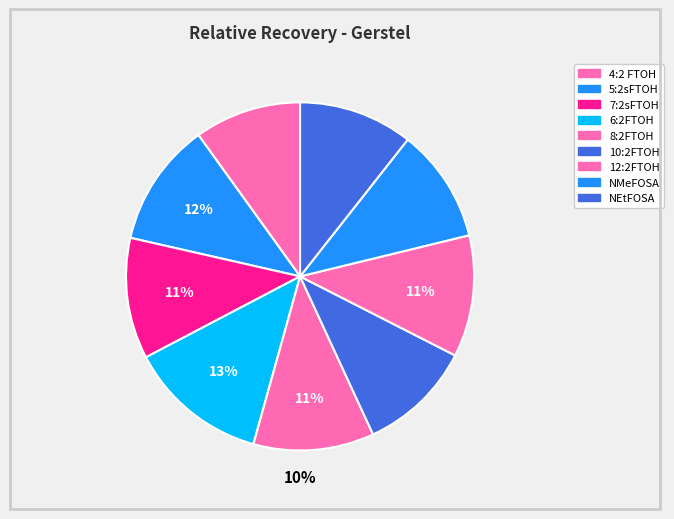

Is there any slice that represents more than half of the pie?

No